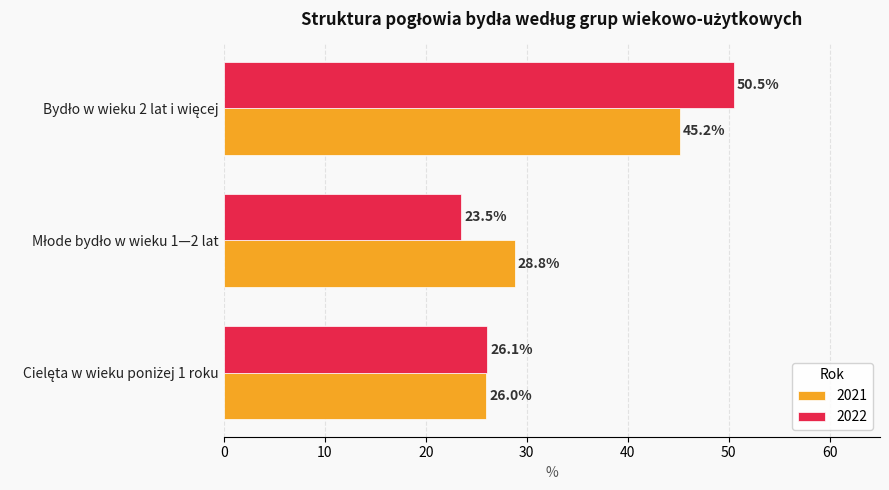

What is the average value of the 2022 series?

33.4